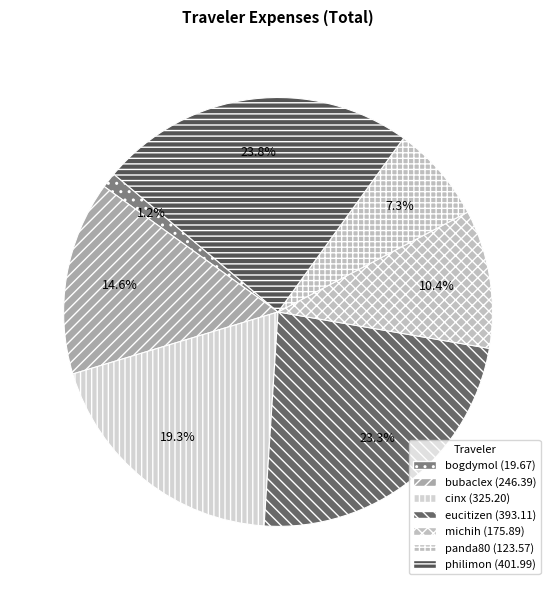

Is there any slice that represents more than half of the pie?

No